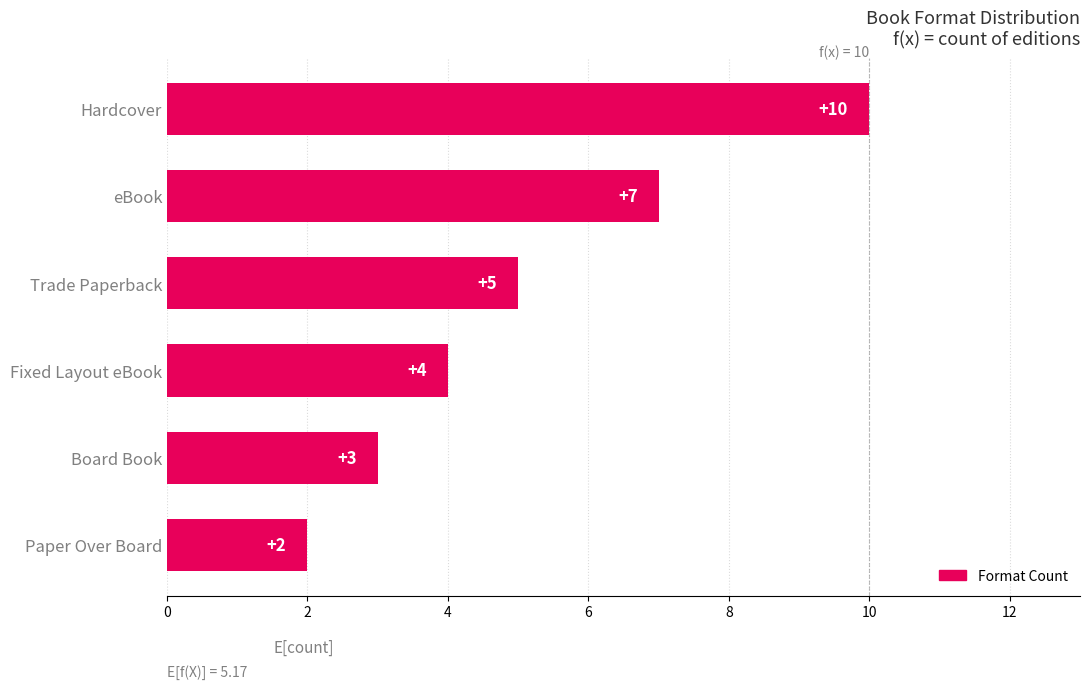

Which category has the lowest value across all series?

Paper Over Board